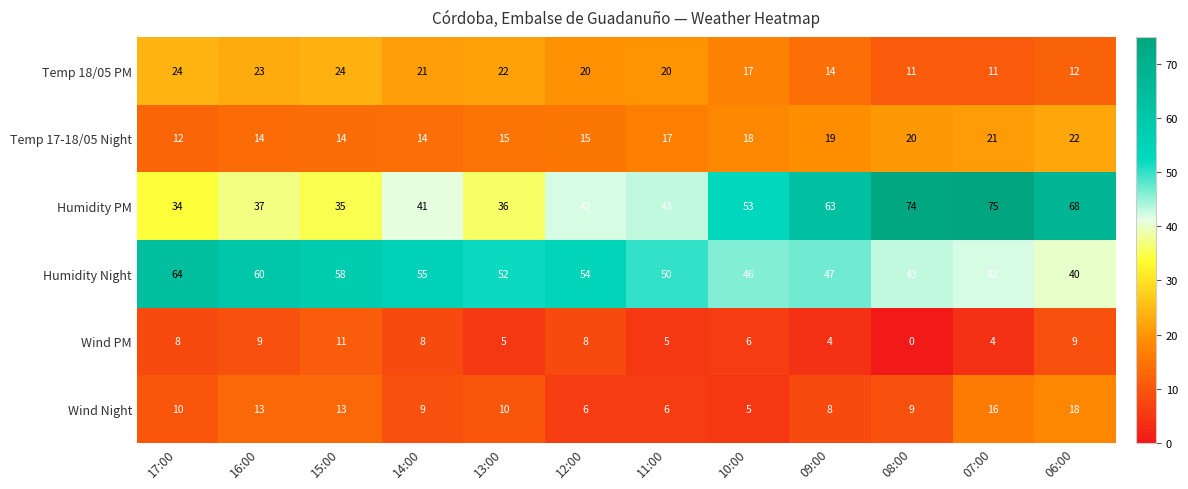

Rank the series by their maximum value, from lowest to highest.

Wind PM, Wind Night, Temp 17-18/05 Night, Temp 18/05 PM, Humidity Night, Humidity PM